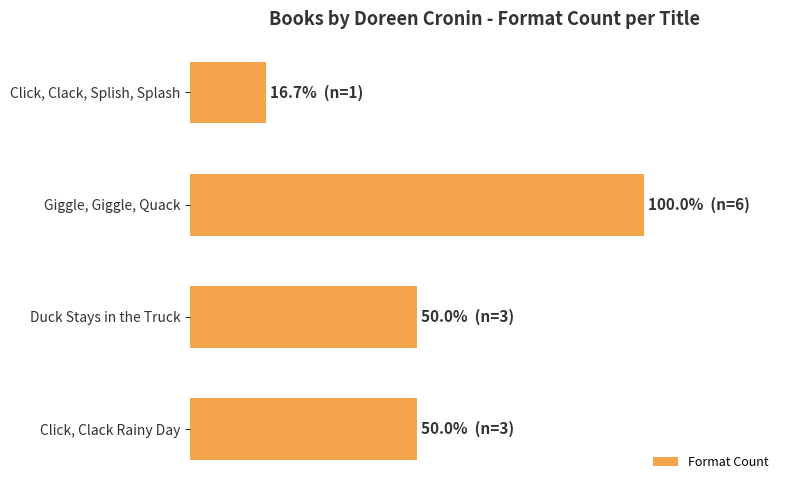

Does the chart contain any negative values?

No